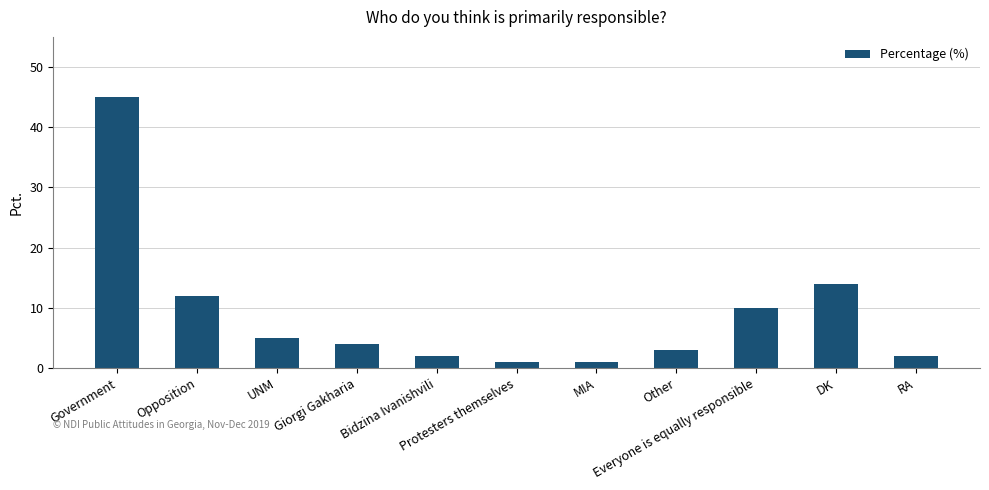

What is the value of the 11th bar from the left?

2